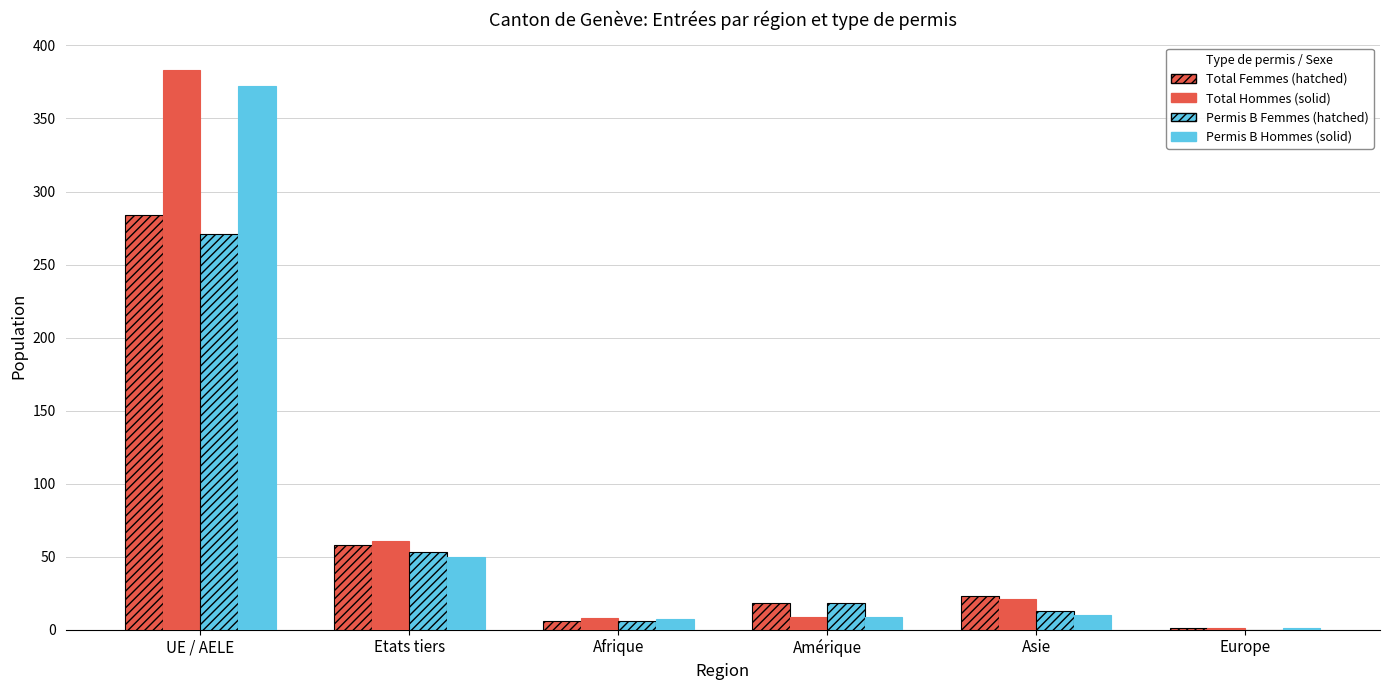

How many groups of bars are there?

6